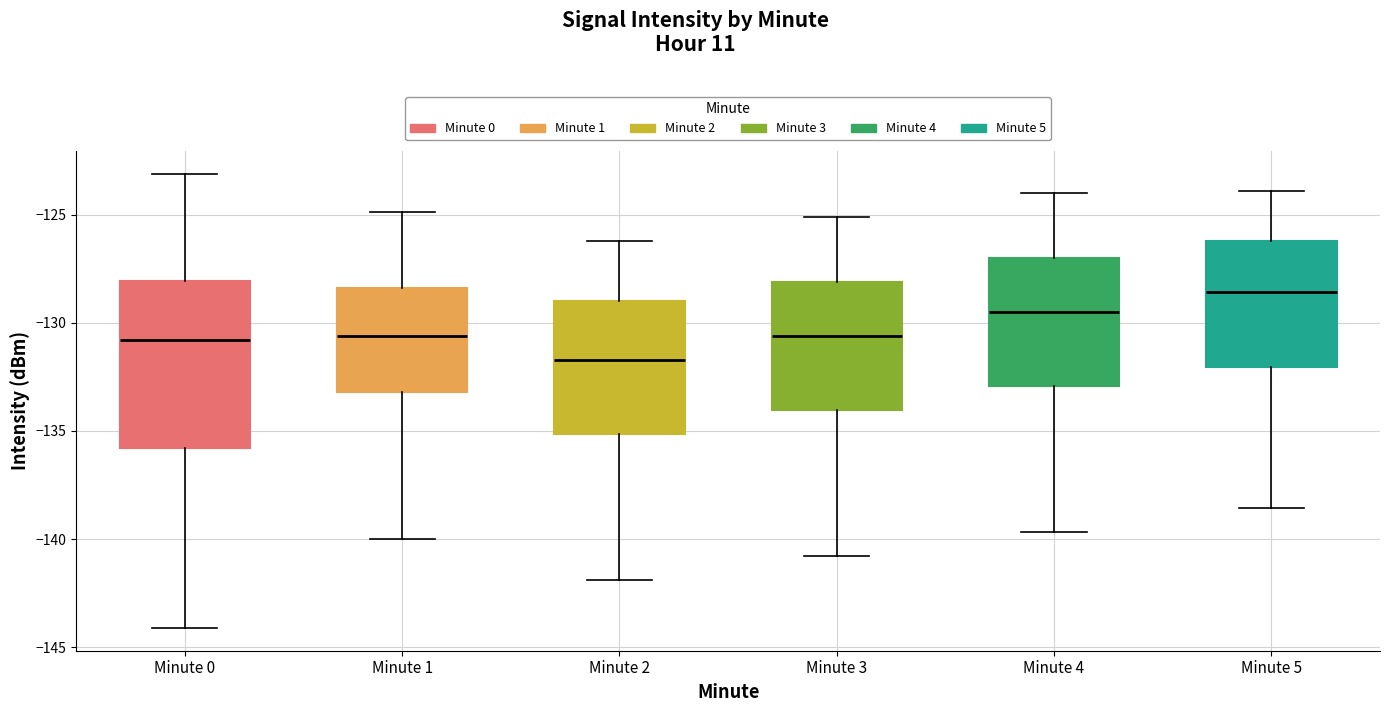

Comparing the boxes themselves (not the whiskers), which one is the tallest?

Minute 0